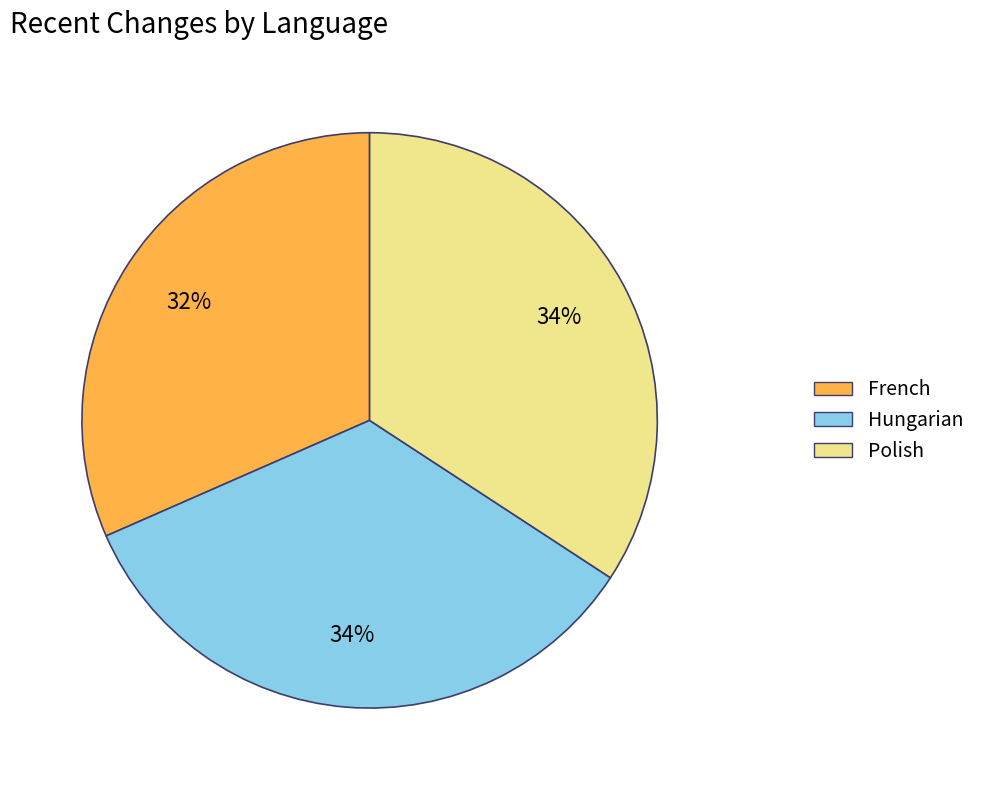

Is there any slice that represents more than half of the pie?

No